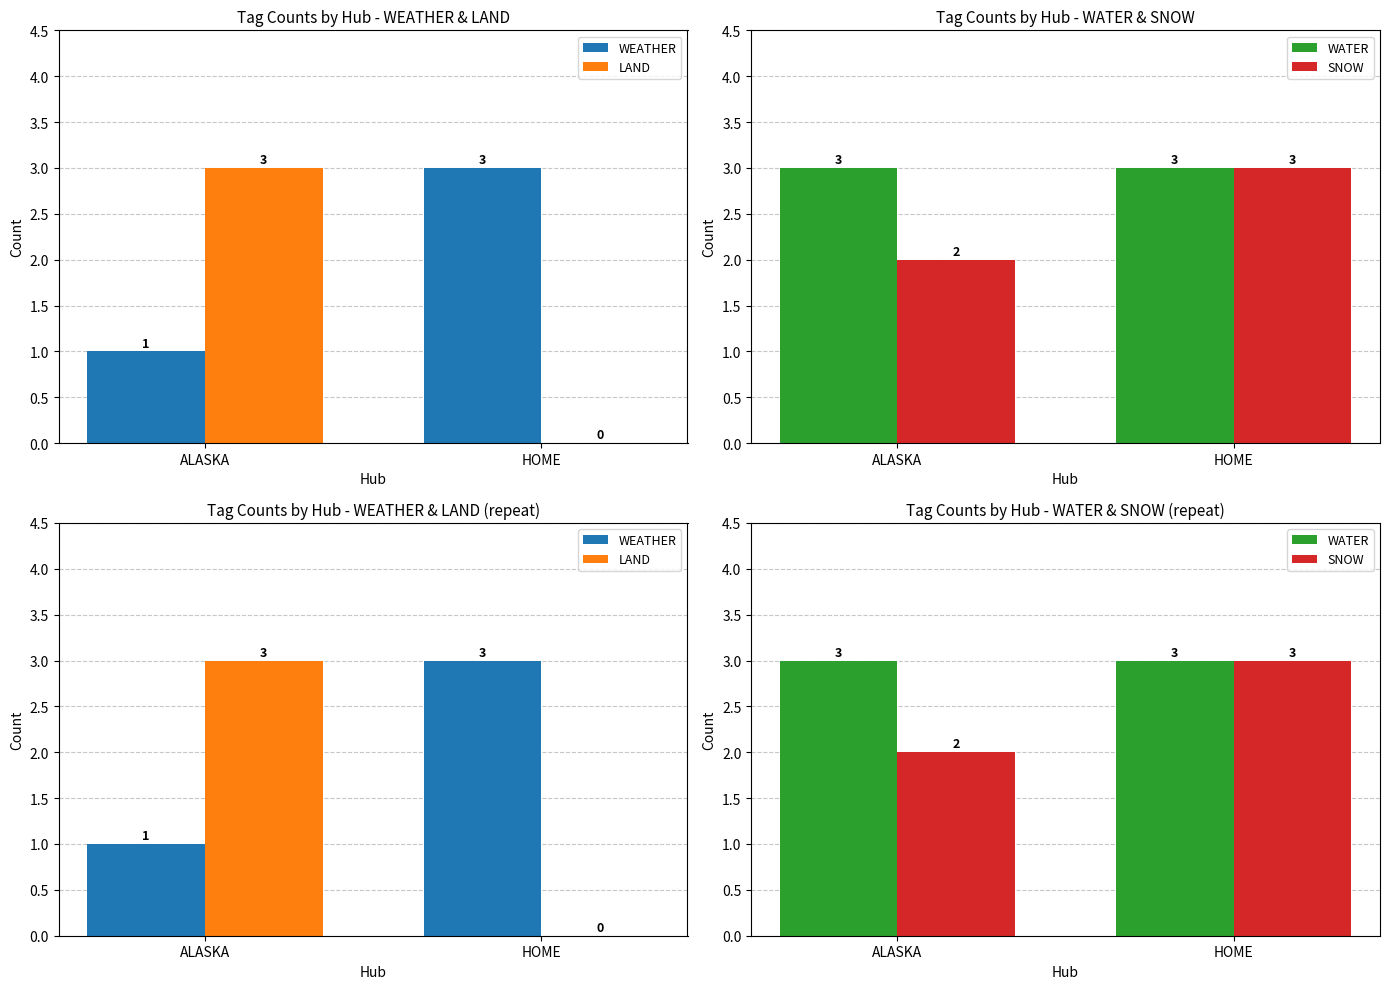

True or false: WEATHER has a value of 0 at ALASKA.

False